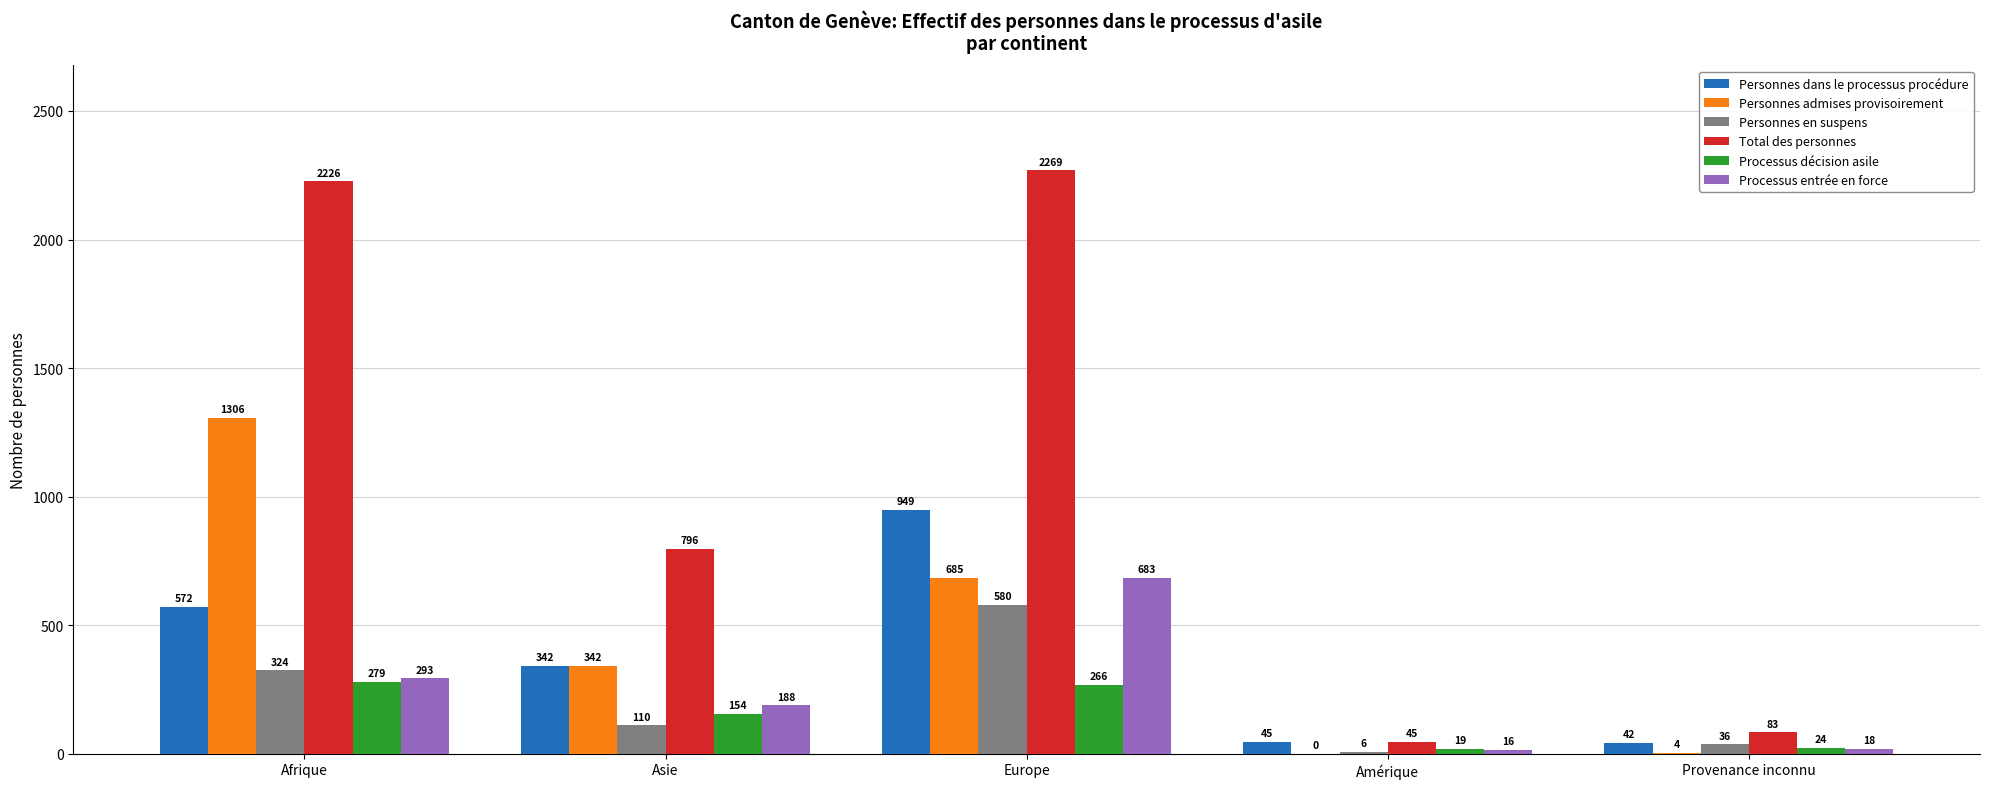

How many groups of bars are there?

5